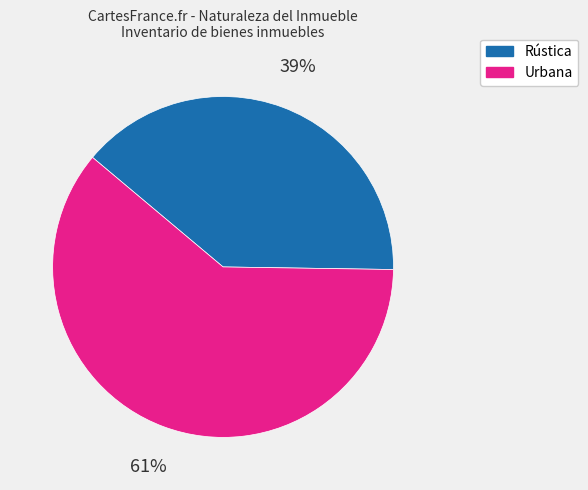

What percentage is the Urbana slice, to the nearest percent?

61%